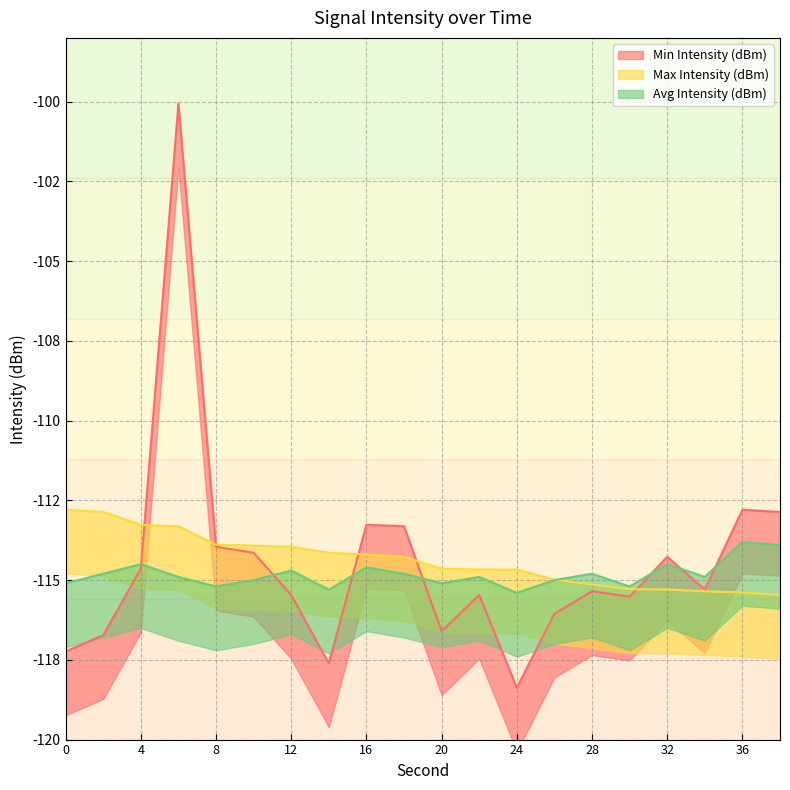

Which series has the widest spread of values?

Min Intensity (dBm)